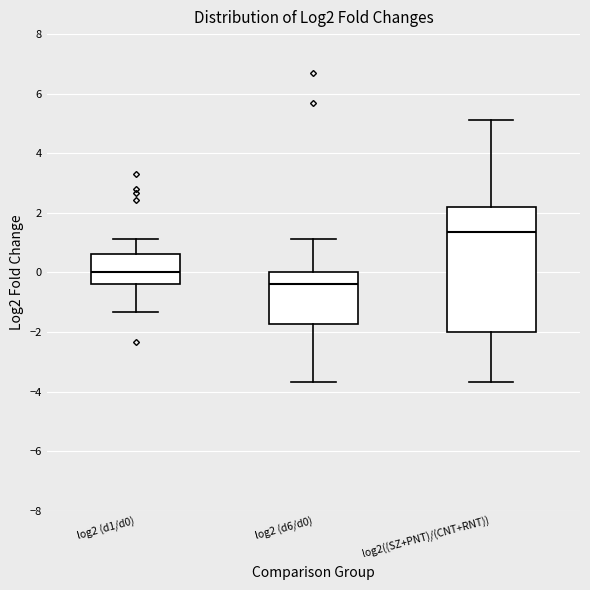

Which box is the tallest, from its lower edge to its upper edge?

log2((SZ+PNT)/(CNT+RNT))